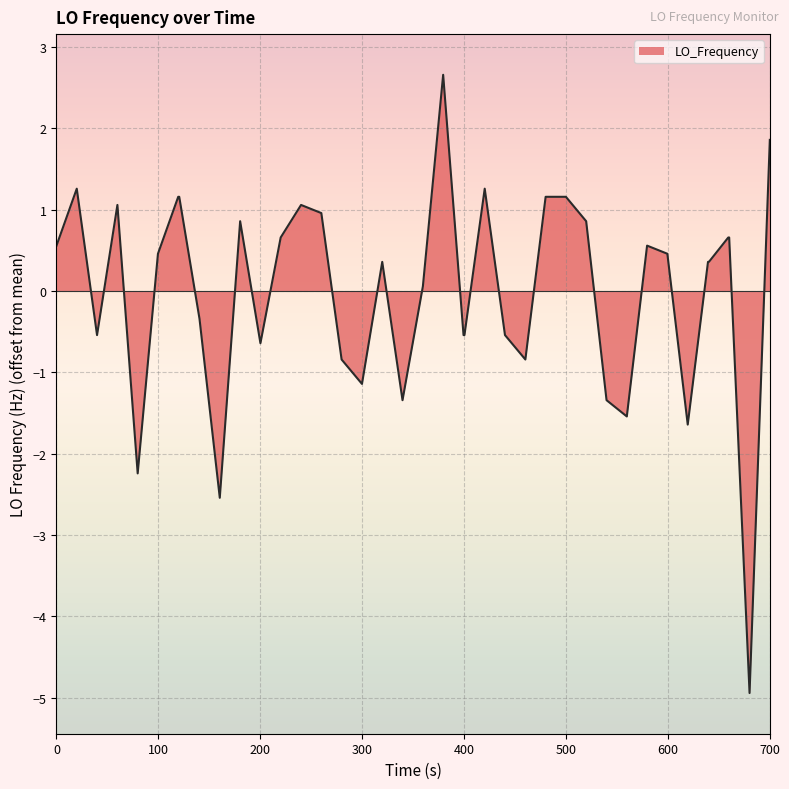

What is the smallest value displayed?

-4.9